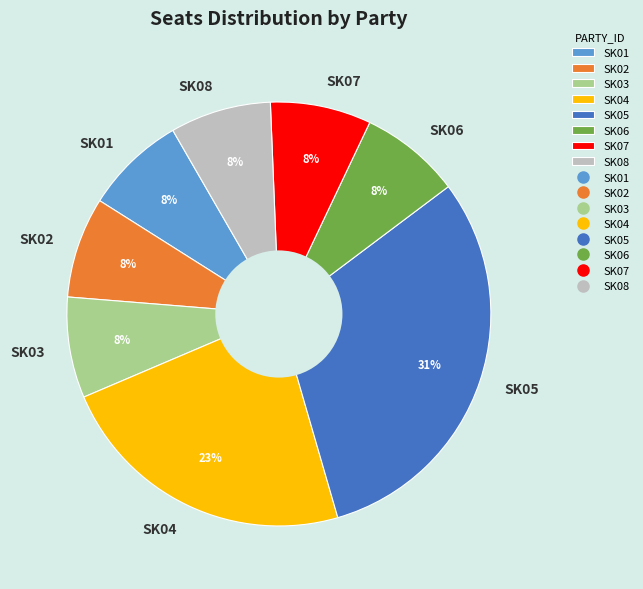

What is the largest slice in the pie chart?

SK05